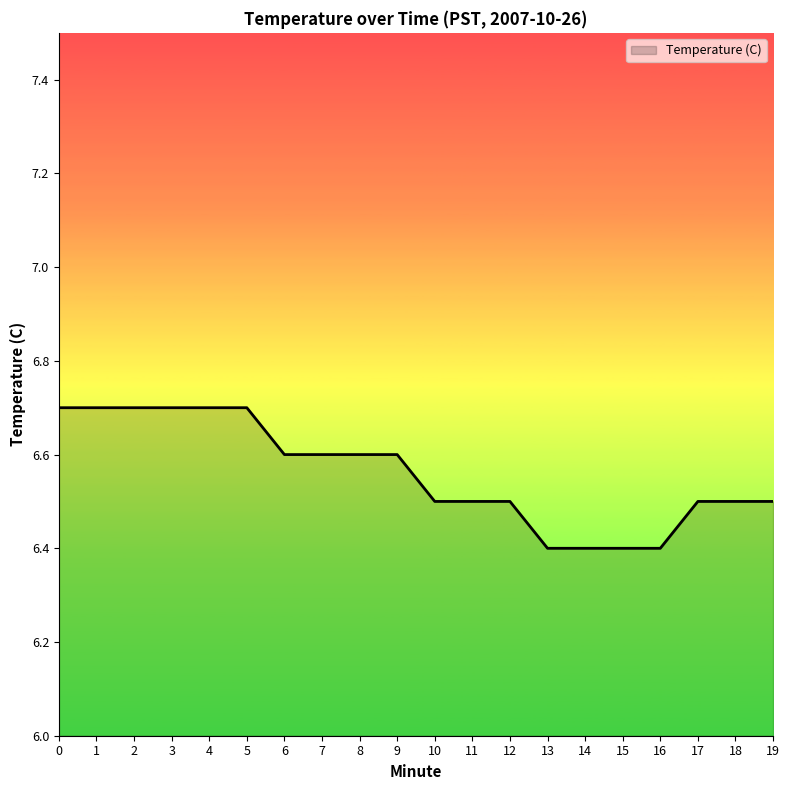

Reading right to left, list all the values displayed in this chart.

6.5	6.5	6.5	6.4	6.4	6.4	6.4	6.5	6.5	6.5	6.6	6.6	6.6	6.6	6.7	6.7	6.7	6.7	6.7	6.7